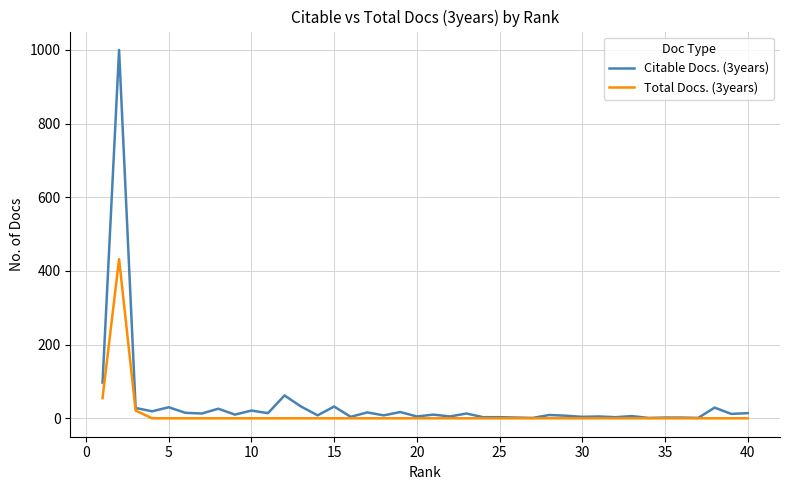

Rank the series by their maximum value, from lowest to highest.

Total Docs. (3years), Citable Docs. (3years)